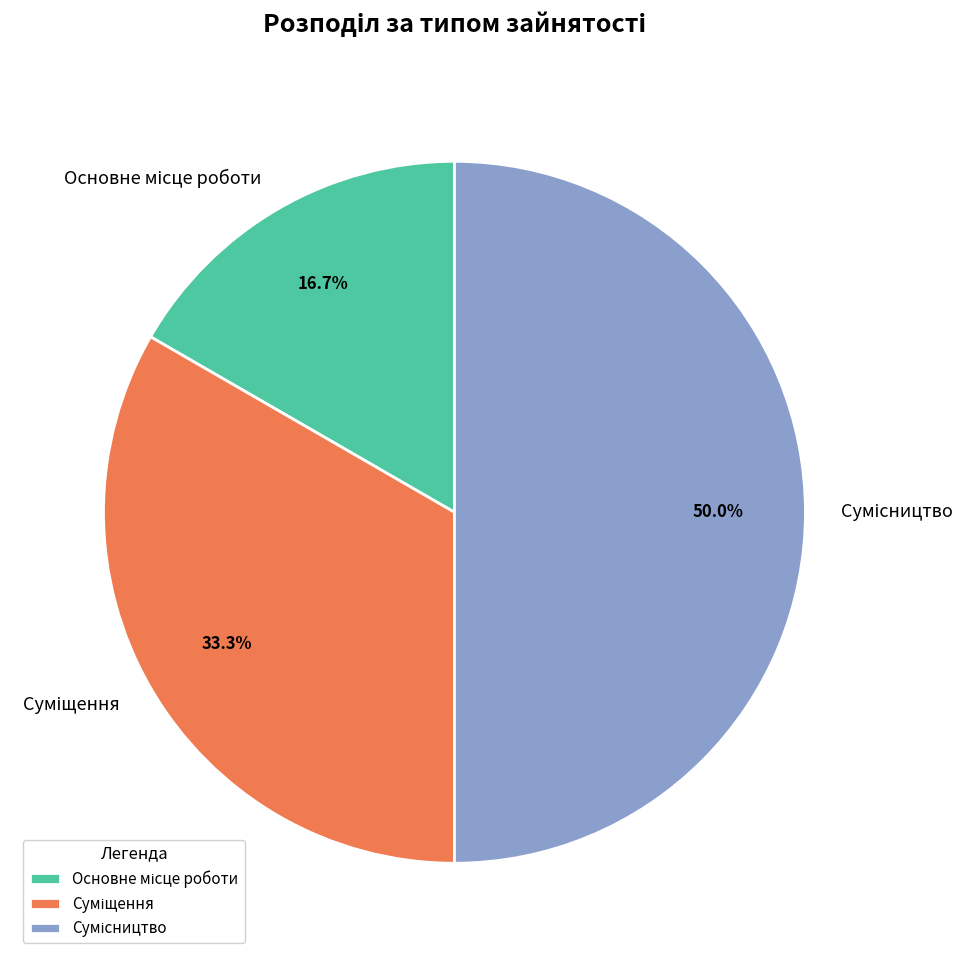

Is Суміщення the majority of the pie?

No